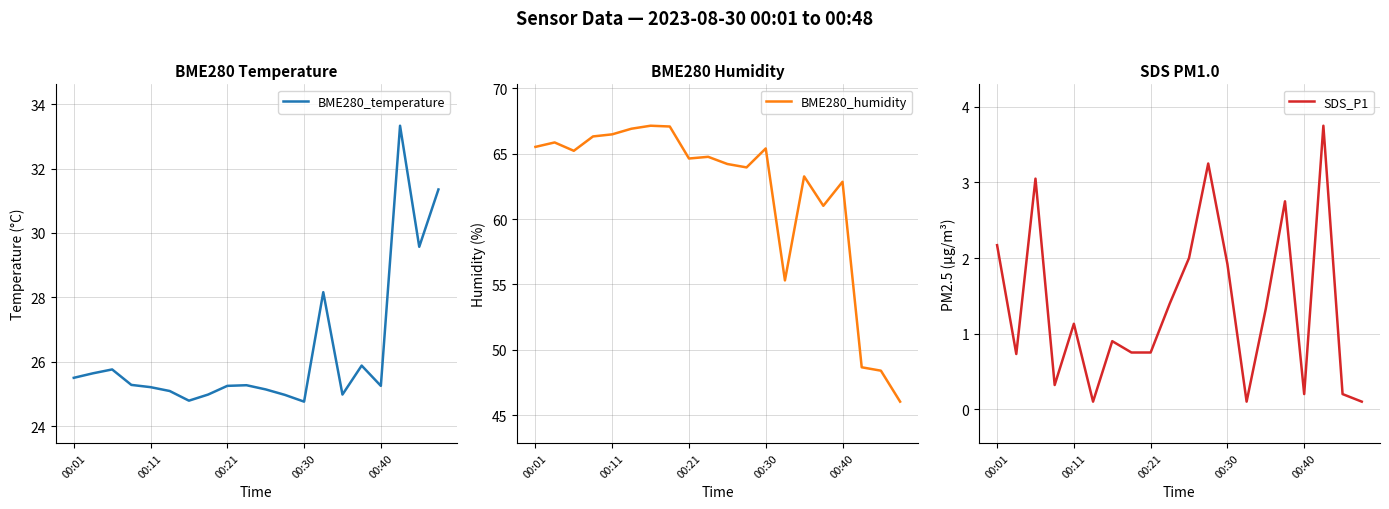

How many values in the BME280_temperature series are below 25?

5